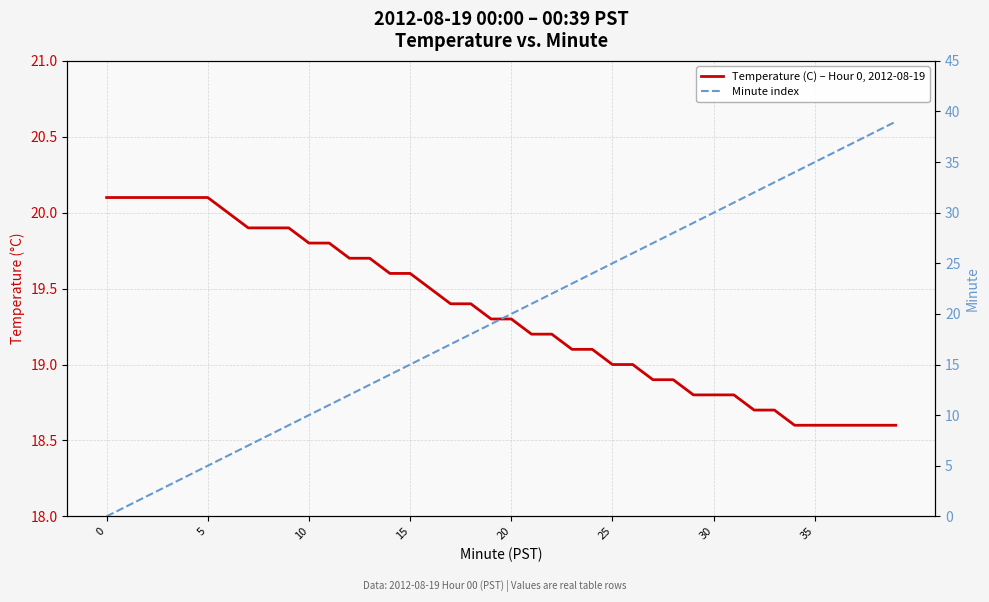

What is the label of the 26th point from the right?

14